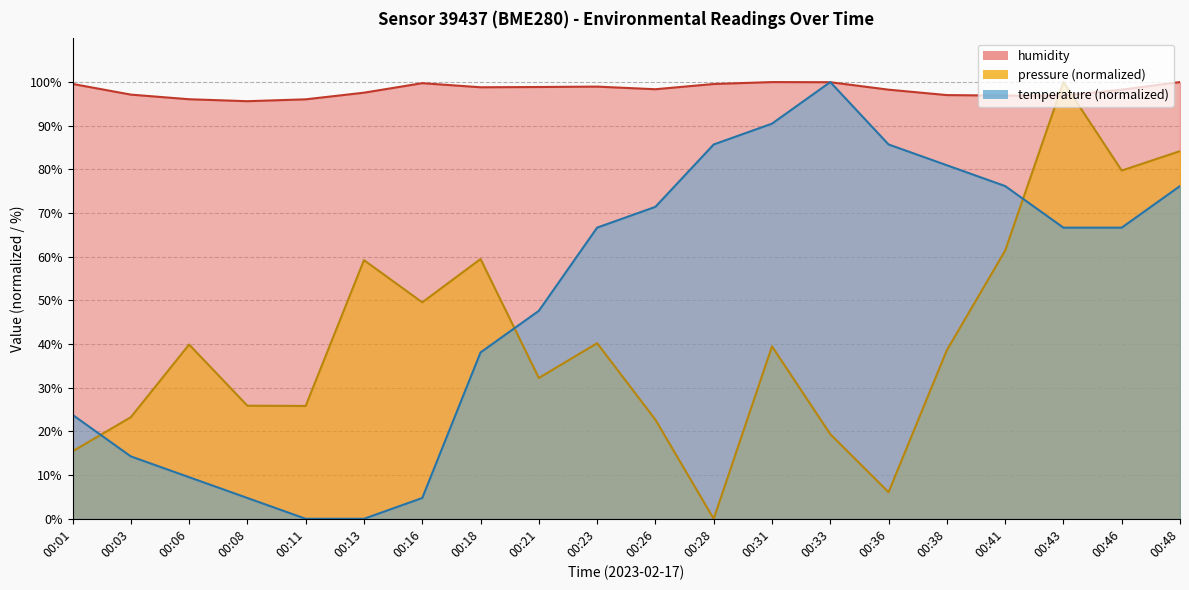

Rank the series by their maximum value, from highest to lowest.

pressure, humidity, temperature